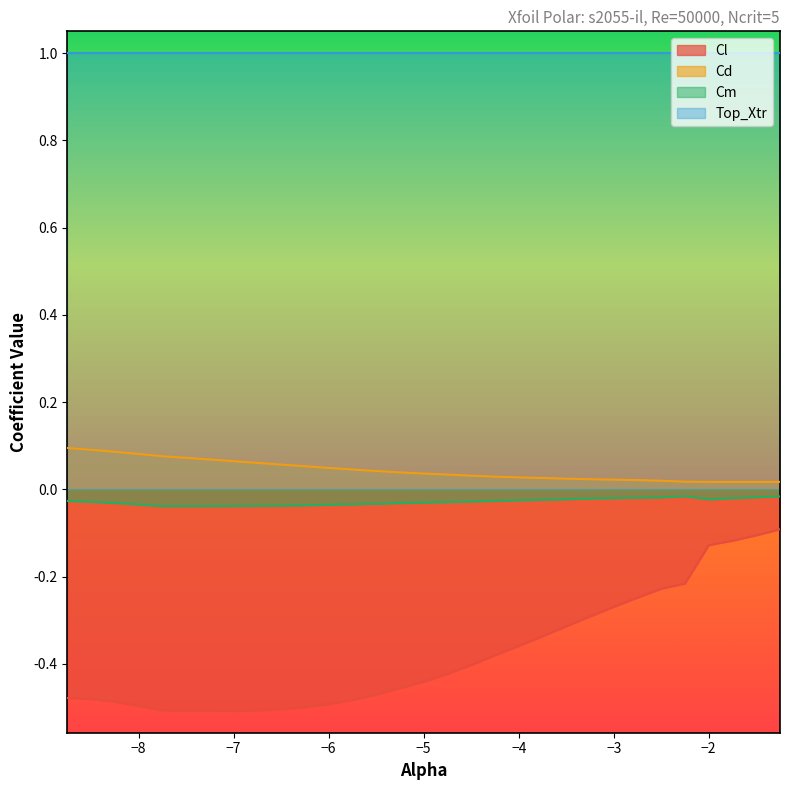

Where is the first local minimum for Cm?

-7.75